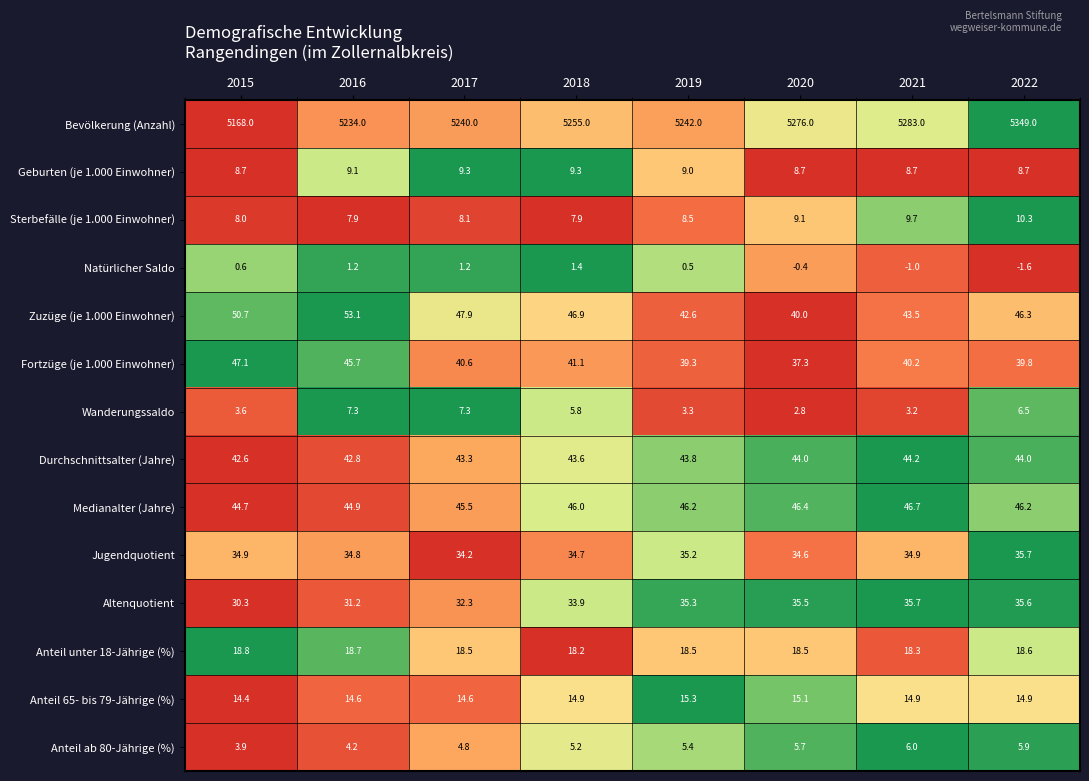

Which category has the highest value across all series?

2022